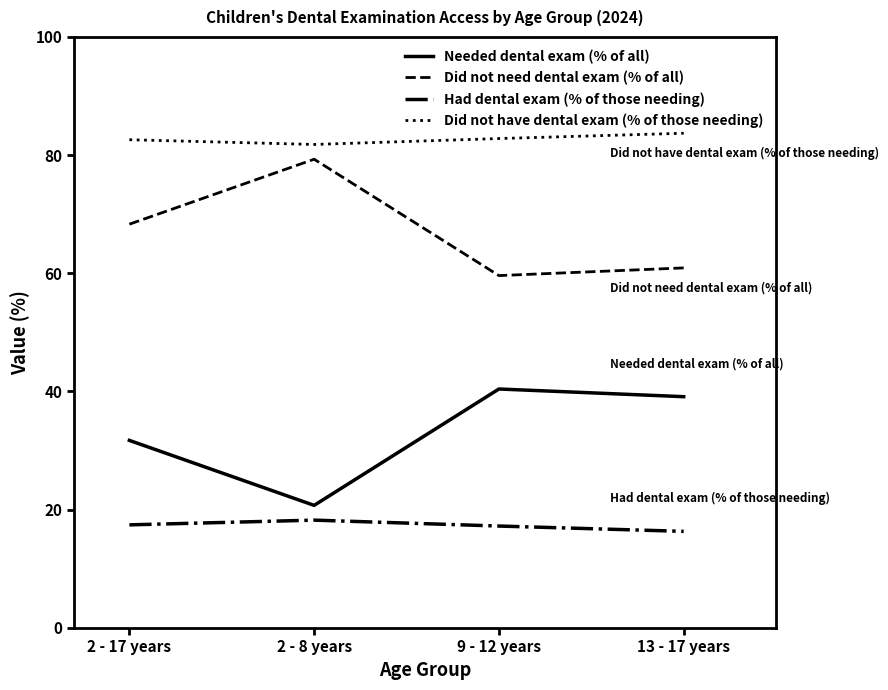

Rank the series by their average value, from highest to lowest.

Did not have dental exam (% of those needing), Did not need dental exam (% of all), Needed dental exam (% of all), Had dental exam (% of those needing)